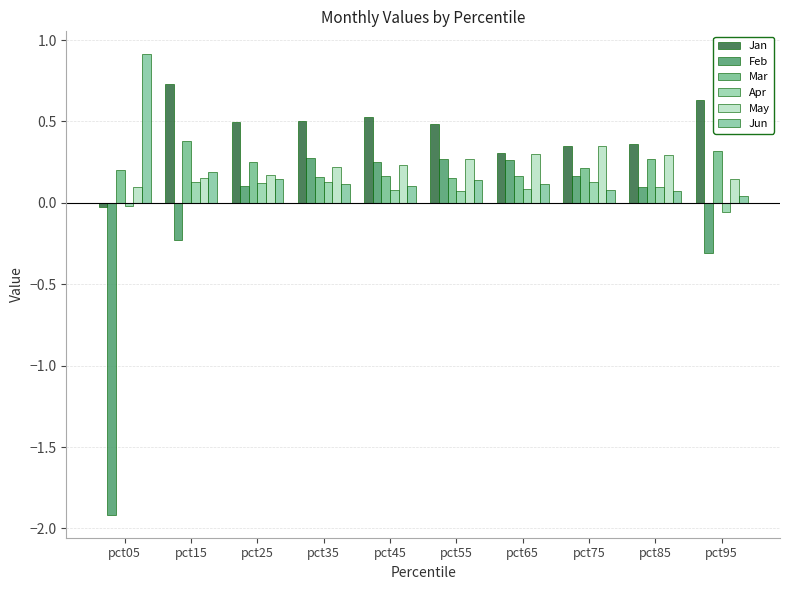

What is the maximum value for Jun?

0.9